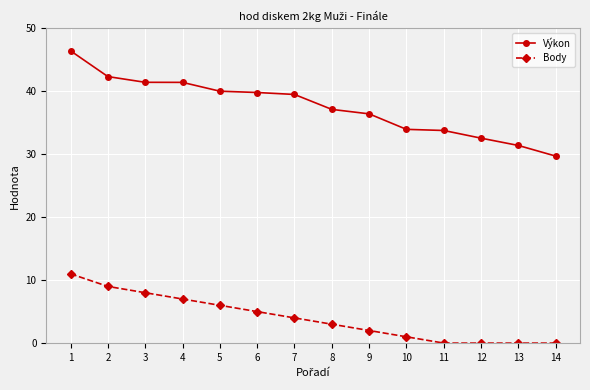

Is it true that Výkon equals 42.3 at 2?

True